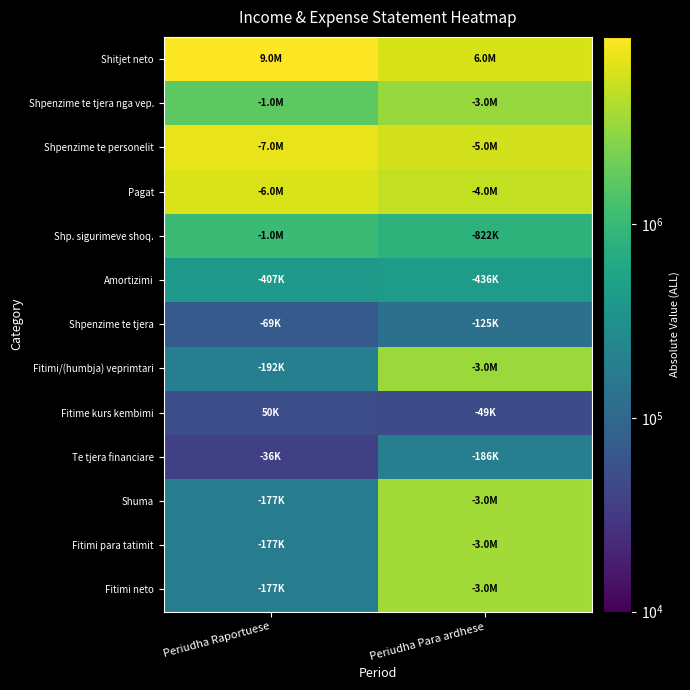

Reading right to left, list all the values displayed in this chart.

Shitjet neto: Periudha Para ardhese=6131858	Periudha Raportuese=9267019
Shpenzime te tjera nga vep.: Periudha Para ardhese=3237255	Periudha Raportuese=1636991
Shpenzime te personelit: Periudha Para ardhese=5739999	Periudha Raportuese=7346057
Pagat: Periudha Para ardhese=4917887	Periudha Raportuese=6301062
Shp. sigurimeve shoq.: Periudha Para ardhese=822112	Periudha Raportuese=1044995
Amortizimi: Periudha Para ardhese=436184	Periudha Raportuese=407040
Shpenzime te tjera: Periudha Para ardhese=125000	Periudha Raportuese=69000
Fitimi/(humbja) veprimtari: Periudha Para ardhese=3328580	Periudha Raportuese=192069
Fitime kurs kembimi: Periudha Para ardhese=49347	Periudha Raportuese=50858
Te tjera financiare: Periudha Para ardhese=186945	Periudha Raportuese=36031
Shuma: Periudha Para ardhese=3564872	Periudha Raportuese=177242
Fitimi para tatimit: Periudha Para ardhese=3564872	Periudha Raportuese=177242
Fitimi neto: Periudha Para ardhese=3564872	Periudha Raportuese=177242